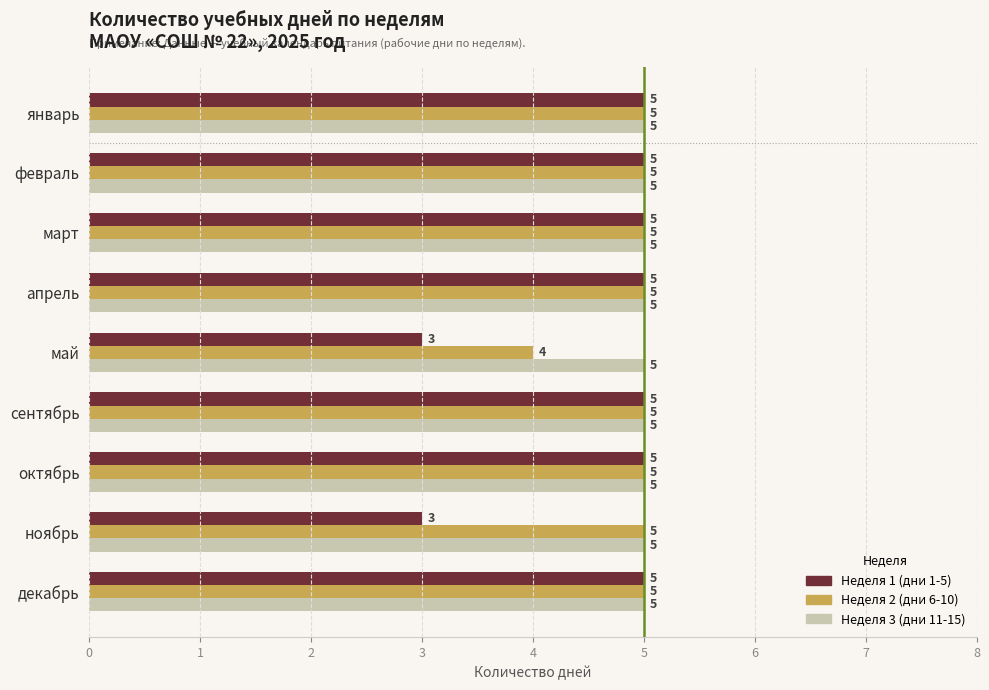

What is the highest value of the Неделя 1 (дни 1-5) series?

5